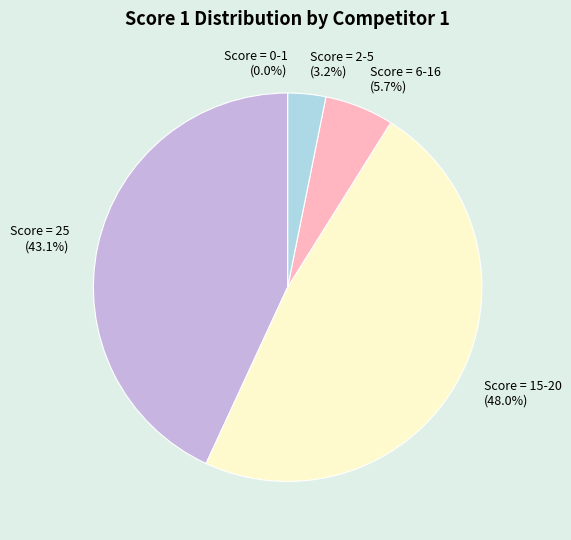

Is it true that Pavela Jirka is 14% of the pie?

False